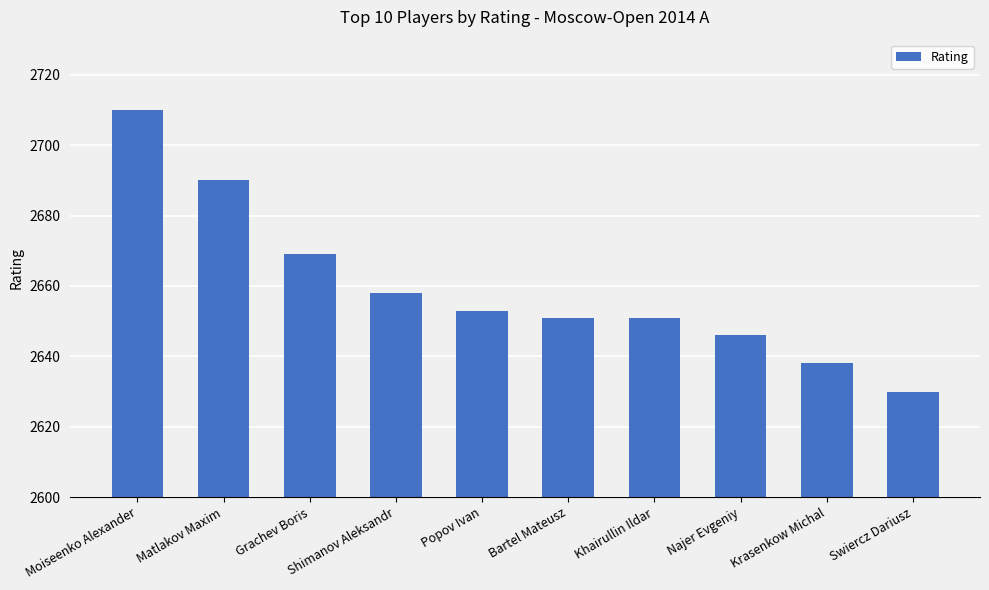

Reading left to right, list all the values displayed in this chart.

2710	2690	2669	2658	2653	2651	2651	2646	2638	2630